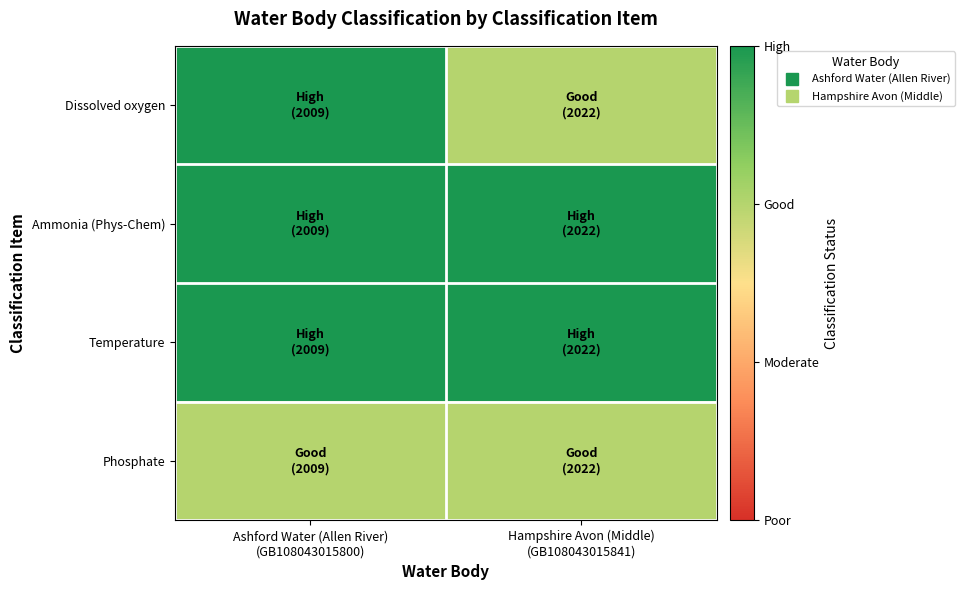

Which series has the widest spread of values?

Dissolved oxygen